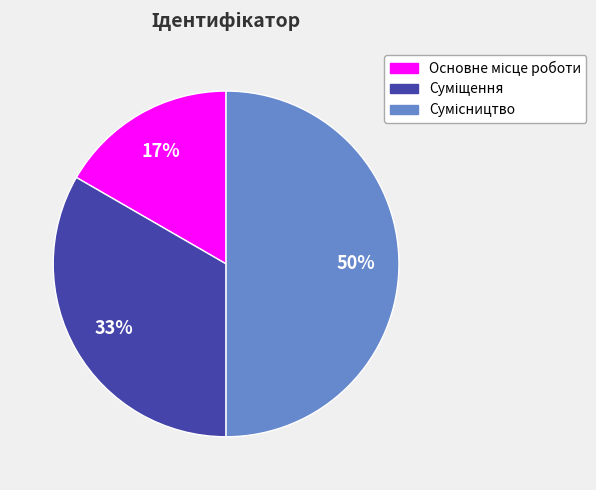

To the nearest percent, what is the difference between the largest and smallest slice percentages?

33%